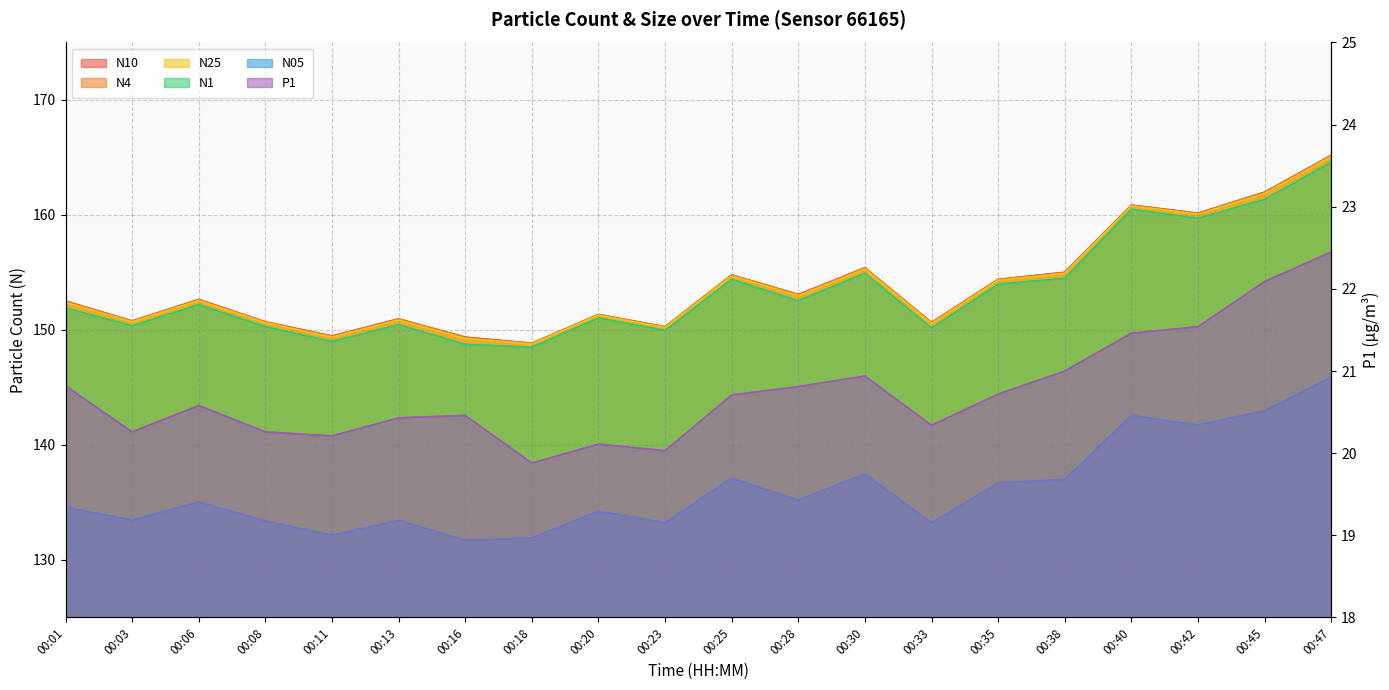

Reading left to right, what are all the values shown in this chart?

N10: 00:01=152.5	00:03=150.8	00:06=152.7	00:08=150.7	00:11=149.5	00:13=151.0	00:16=149.4	00:18=148.8	00:20=151.3	00:23=150.3	00:25=154.8	00:28=153.1	00:30=155.4	00:33=150.7	00:35=154.4	00:38=155.0	00:40=160.9	00:42=160.2	00:45=162.0	00:47=165.2
N4: 00:01=152.5	00:03=150.8	00:06=152.6	00:08=150.7	00:11=149.4	00:13=150.9	00:16=149.3	00:18=148.8	00:20=151.3	00:23=150.3	00:25=154.8	00:28=153.1	00:30=155.4	00:33=150.6	00:35=154.4	00:38=155.0	00:40=160.8	00:42=160.1	00:45=162.0	00:47=165.2
N25: 00:01=152.4	00:03=150.7	00:06=152.6	00:08=150.6	00:11=149.4	00:13=150.9	00:16=149.3	00:18=148.8	00:20=151.3	00:23=150.2	00:25=154.7	00:28=153.0	00:30=155.3	00:33=150.6	00:35=154.3	00:38=154.9	00:40=160.8	00:42=160.1	00:45=161.9	00:47=165.1
N1: 00:01=151.9	00:03=150.4	00:06=152.2	00:08=150.3	00:11=149.0	00:13=150.5	00:16=148.8	00:18=148.5	00:20=151.1	00:23=150.0	00:25=154.4	00:28=152.5	00:30=154.9	00:33=150.2	00:35=154.0	00:38=154.5	00:40=160.5	00:42=159.7	00:45=161.4	00:47=164.6
N05: 00:01=134.6	00:03=133.5	00:06=135.0	00:08=133.4	00:11=132.2	00:13=133.4	00:16=131.7	00:18=131.9	00:20=134.2	00:23=133.2	00:25=137.1	00:28=135.2	00:30=137.5	00:33=133.2	00:35=136.7	00:38=137.0	00:40=142.6	00:42=141.7	00:45=143.0	00:47=145.9
P1: 00:01=20.8	00:03=20.3	00:06=20.6	00:08=20.3	00:11=20.2	00:13=20.4	00:16=20.5	00:18=19.9	00:20=20.1	00:23=20.0	00:25=20.7	00:28=20.8	00:30=20.9	00:33=20.3	00:35=20.7	00:38=21.0	00:40=21.5	00:42=21.5	00:45=22.1	00:47=22.4